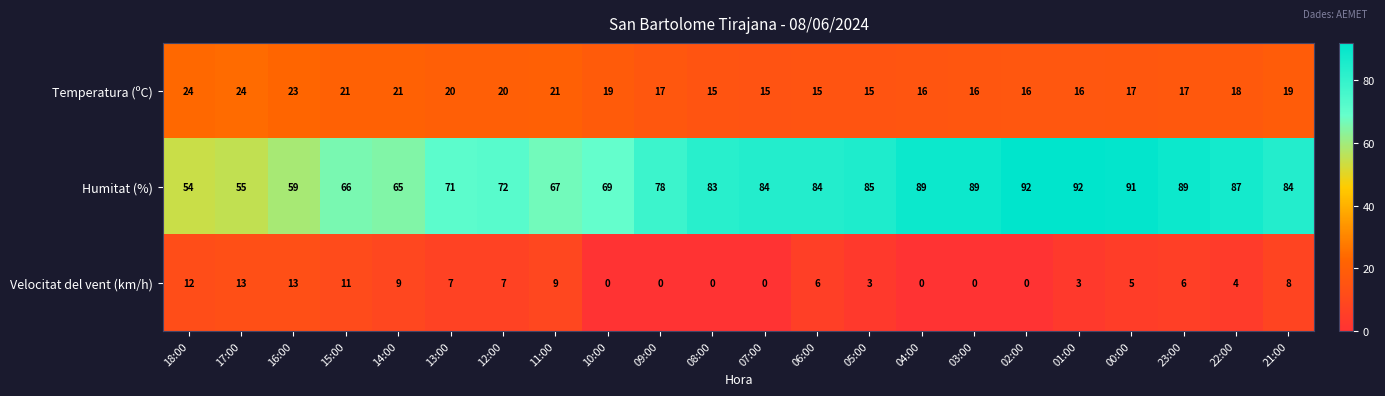

What is the average value of the Velocitat del vent (km/h) series?

5